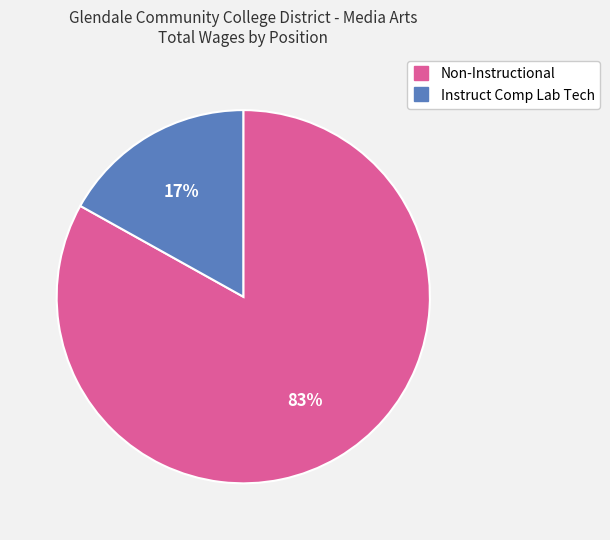

Count the number of slices in the pie.

2